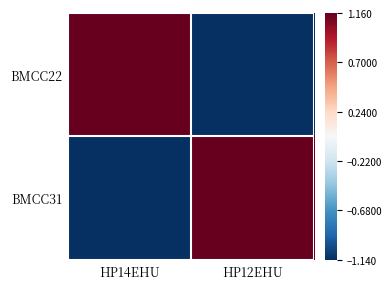

At HP12EHU, list the series in order from smallest to largest.

BMCC22, BMCC31